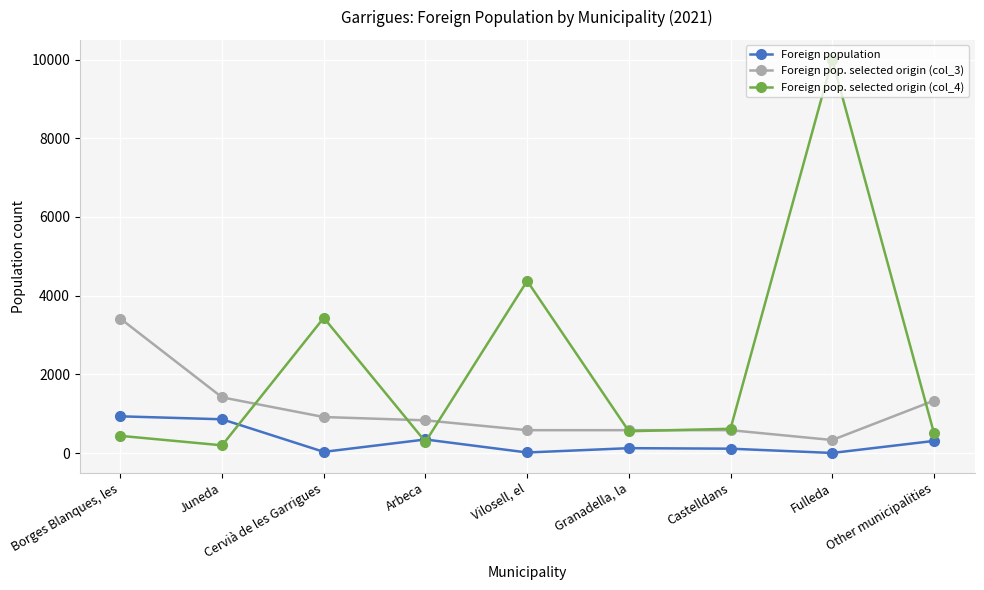

Which series has the largest total across all categories?

Foreign pop. selected origin (col_4)